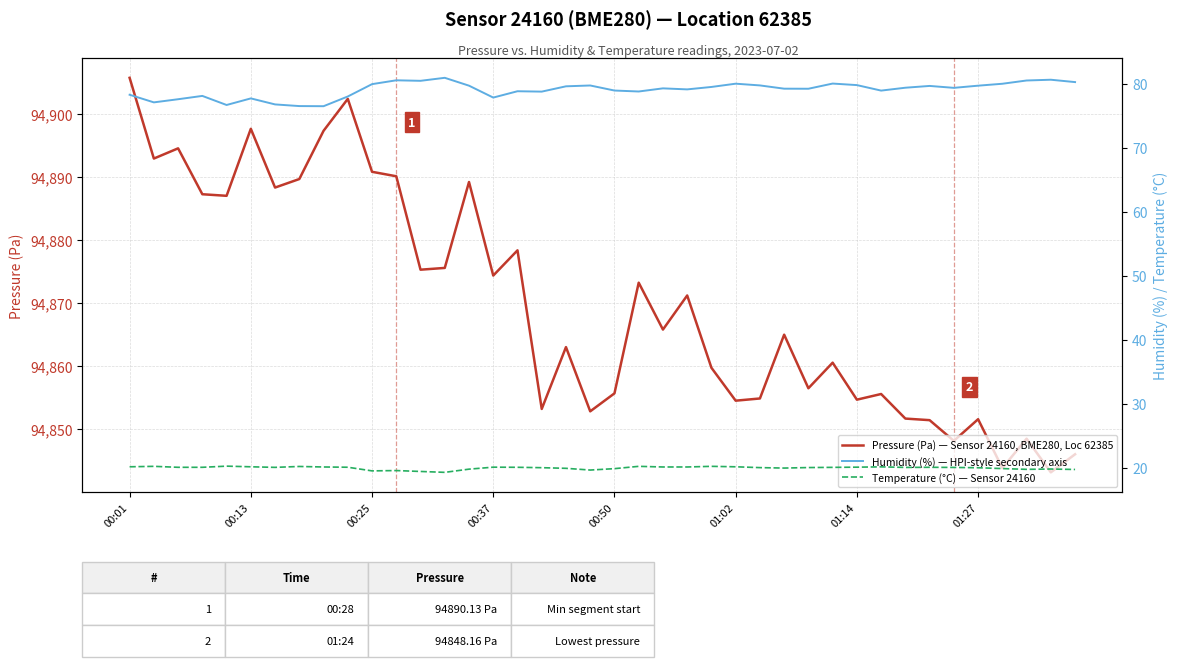

What is the lowest value of the Pressure (Pa) — Sensor 24160, BME280, Loc 62385 series?

94843.2